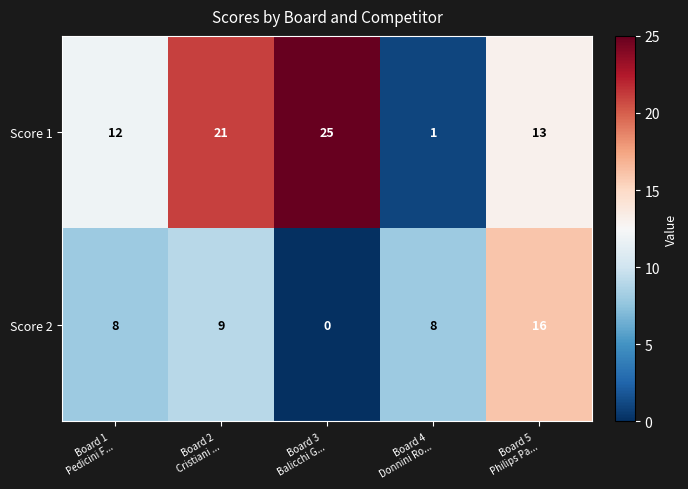

What is the difference between the maximum and minimum values in the Score 2 series?

16